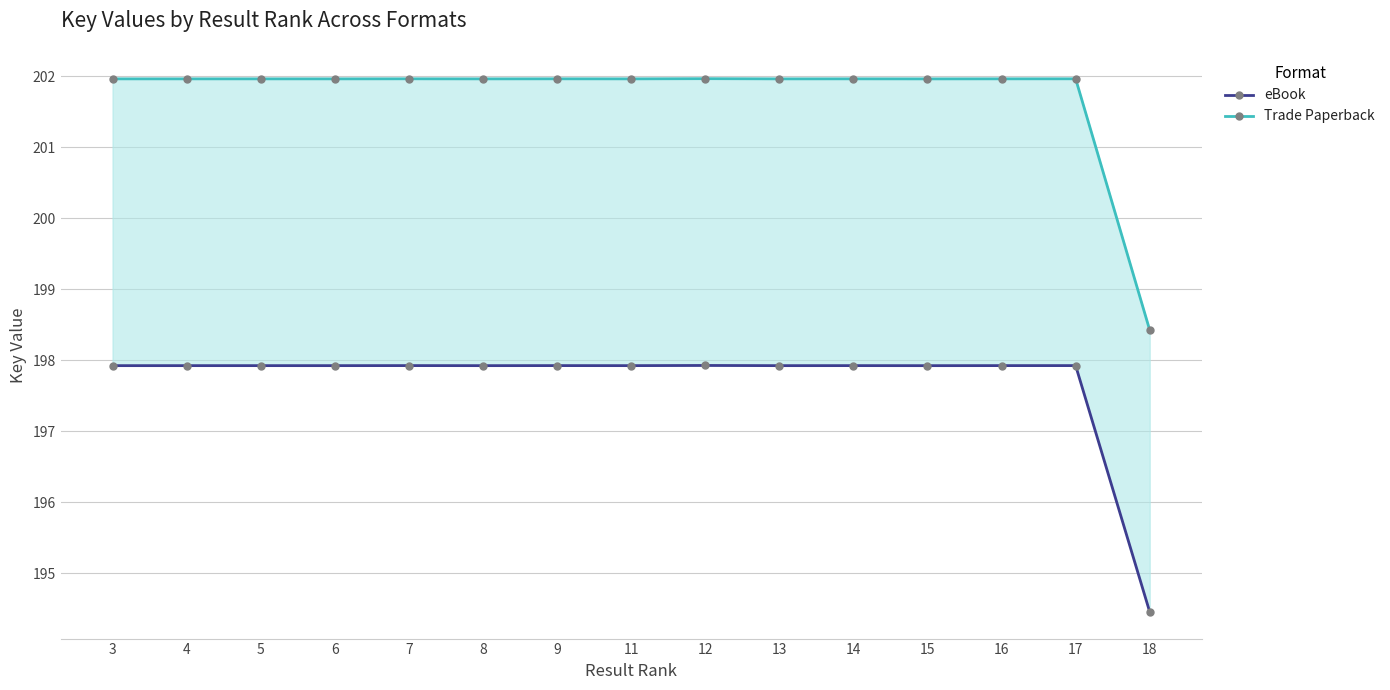

What is the spread (max minus min) of values at 17?

4.0